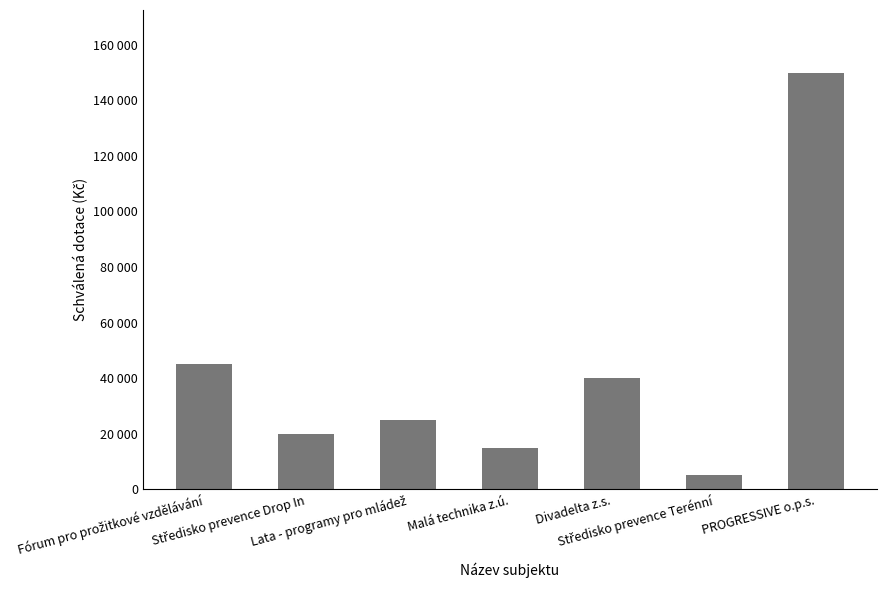

List the labels in order of value, largest first.

PROGRESSIVE o.p.s., Fórum pro prožitkové vzdělávání, Divadelta z.s., Lata - programy pro mládež, Středisko prevence Drop In, Malá technika z.ú., Středisko prevence Terénní